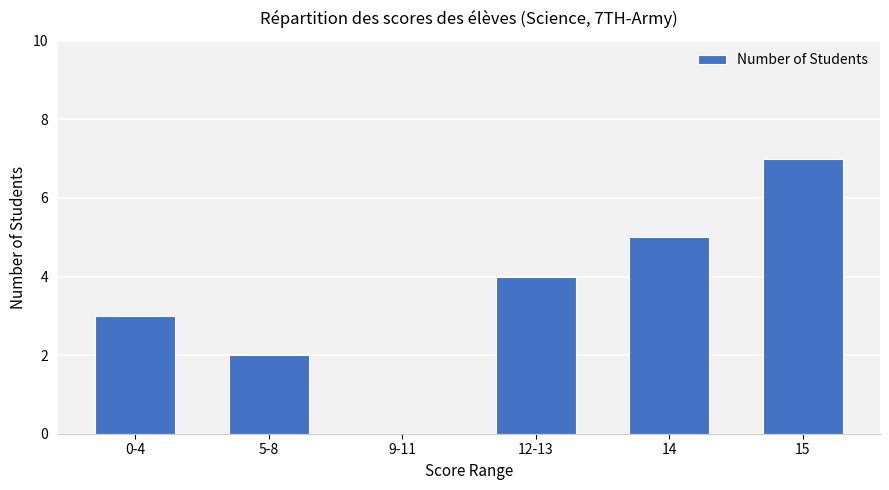

What is the change in value from 12-13 to 14?

+1